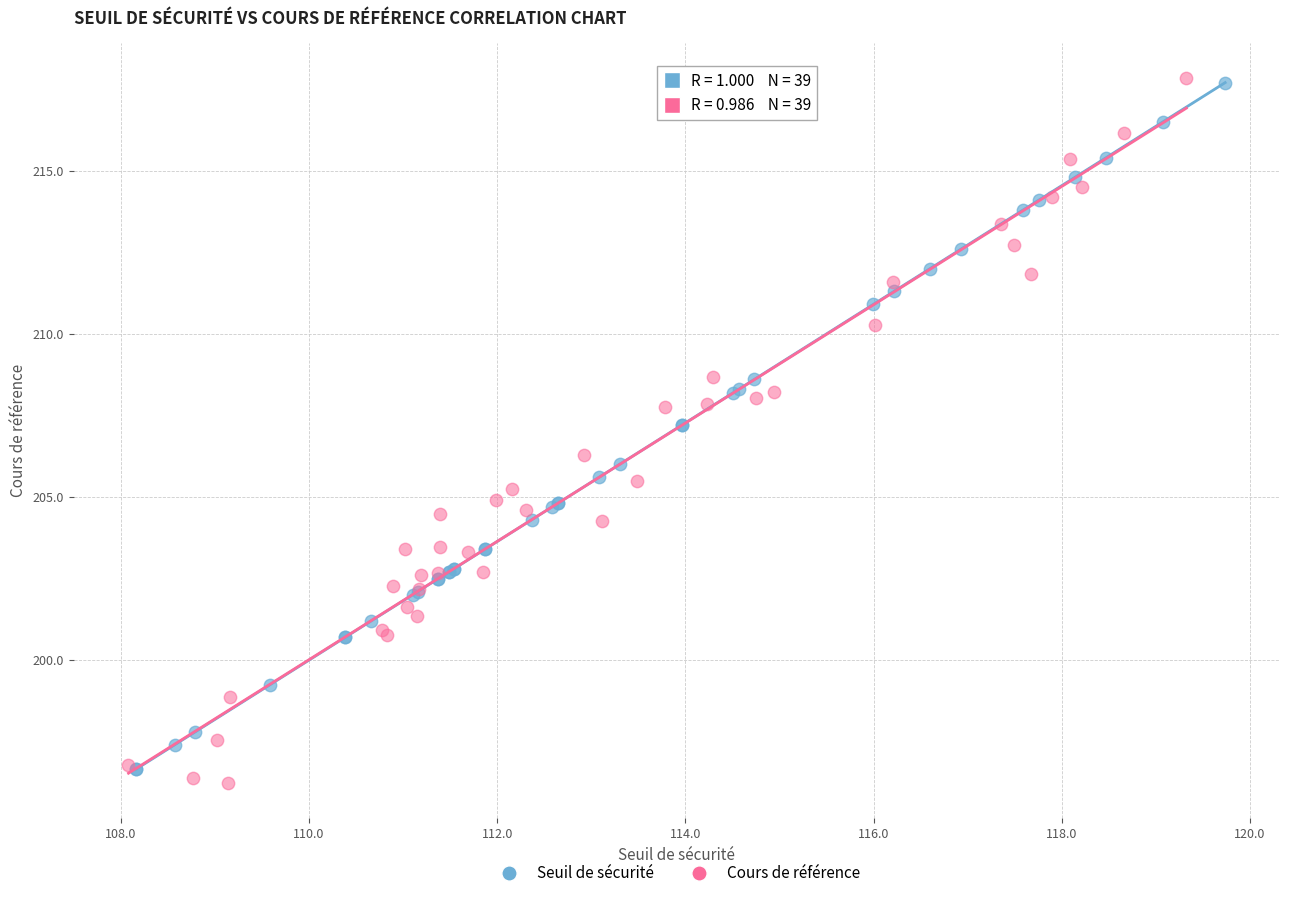

Which series has the widest spread of Y values?

Cours de référence